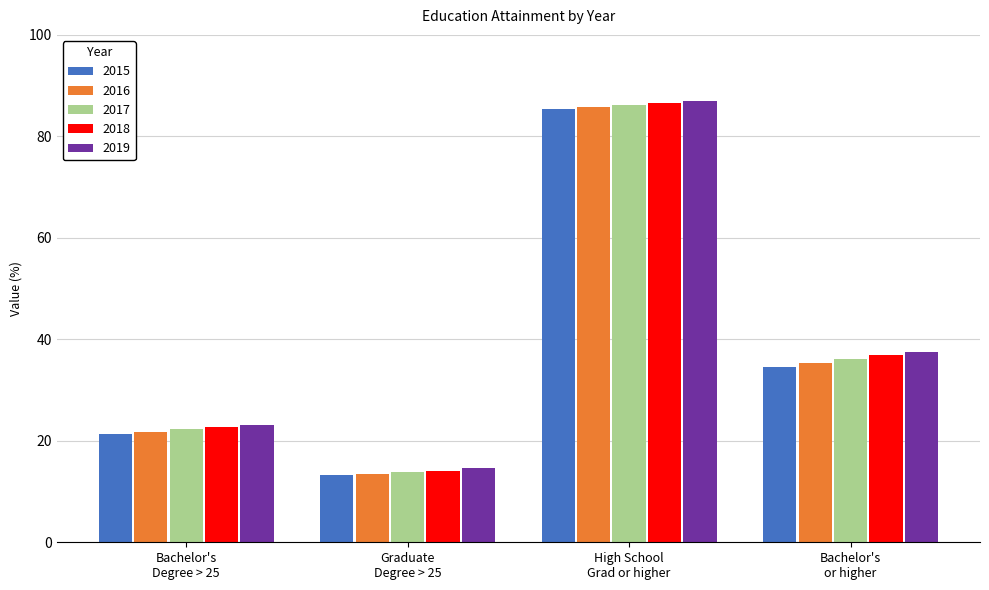

At which label does 2018 first exceed 36?

High School
Grad or higher